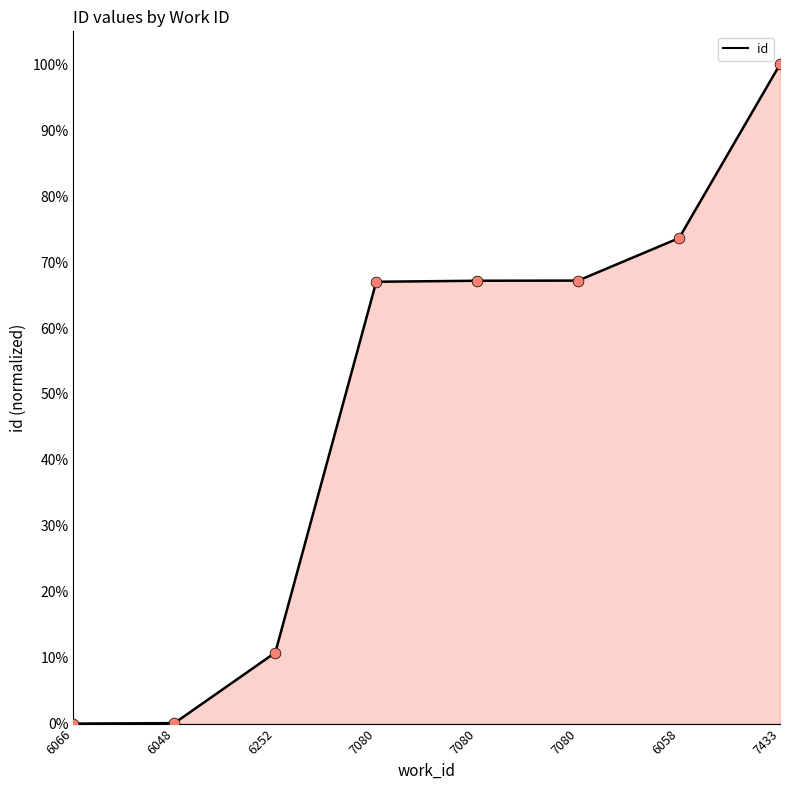

What is the ratio of the value at 6058 to the value at 6252?

6.8